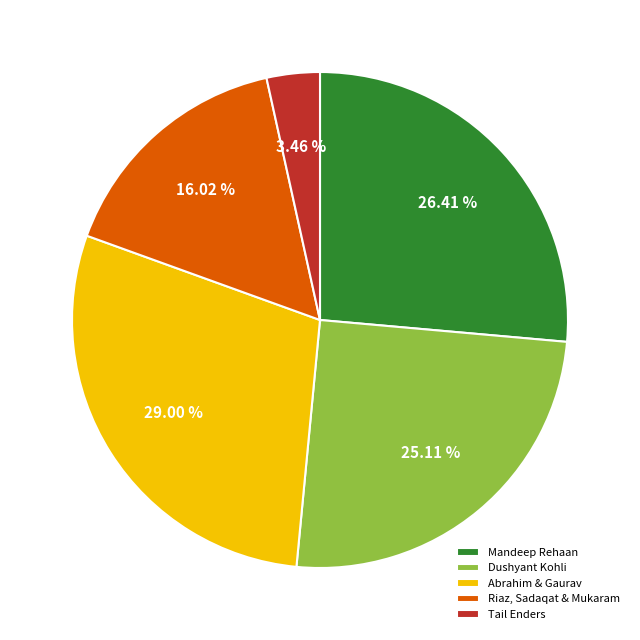

Is there any slice that represents more than half of the pie?

No